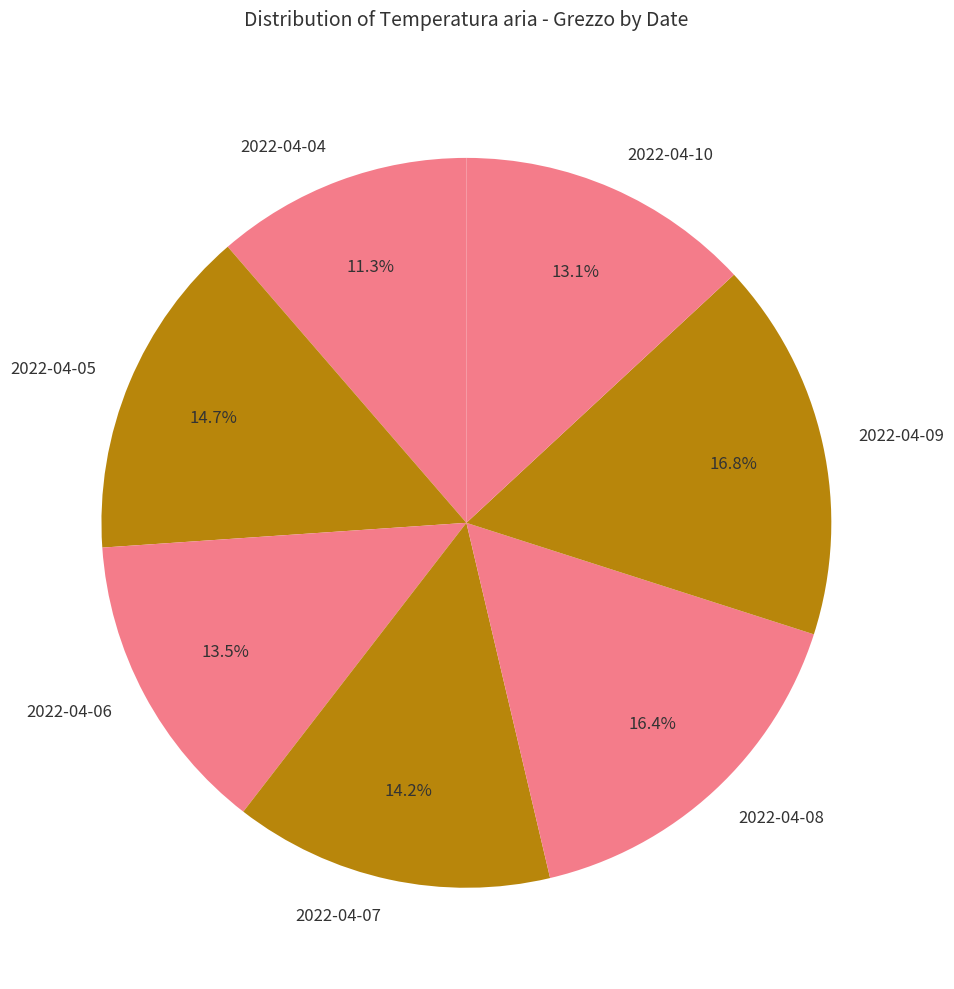

To the nearest percent, what is the difference between the 2022-04-04 and 2022-04-08 slice percentages?

5%